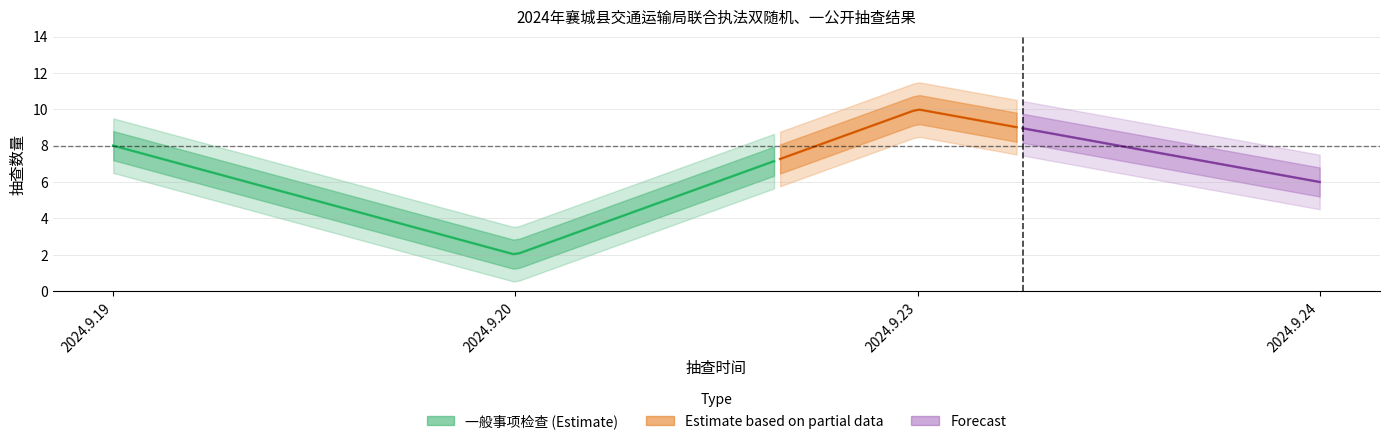

What is the sum of the 一般事项检查_count values at 2024.9.19 and 2024.9.24?

14